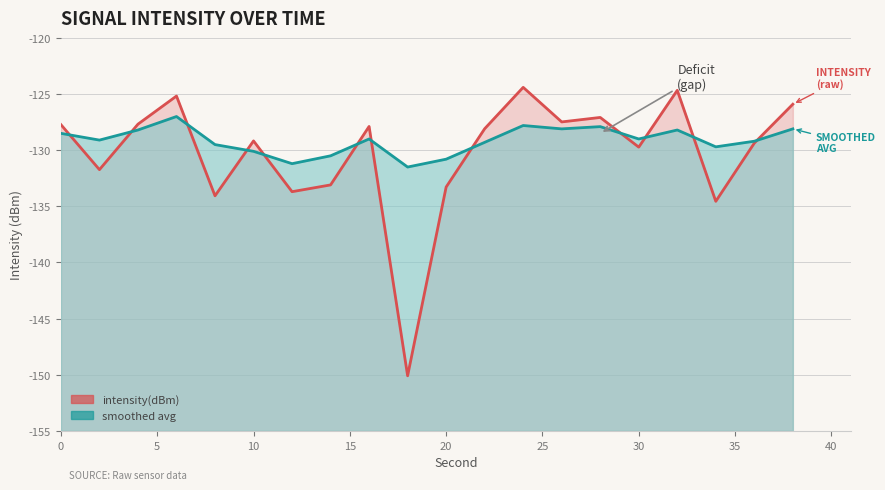

How many points are lower than both their immediate neighbors (excluding endpoints)?

7